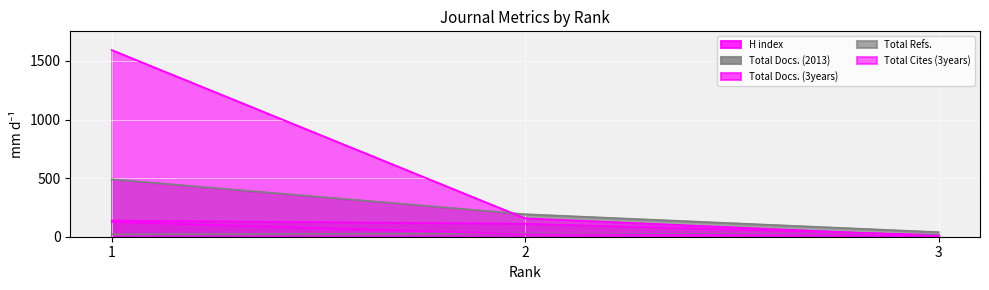

What are all the series names shown in the legend?

H index, Total Docs. (2013), Total Docs. (3years), Total Refs., Total Cites (3years)